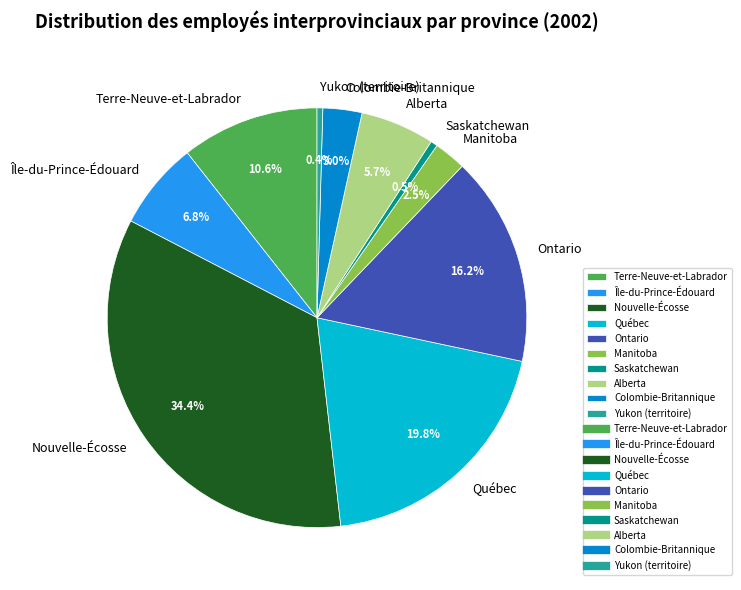

Do Nouvelle-Écosse and Alberta together represent more than half of the pie?

No